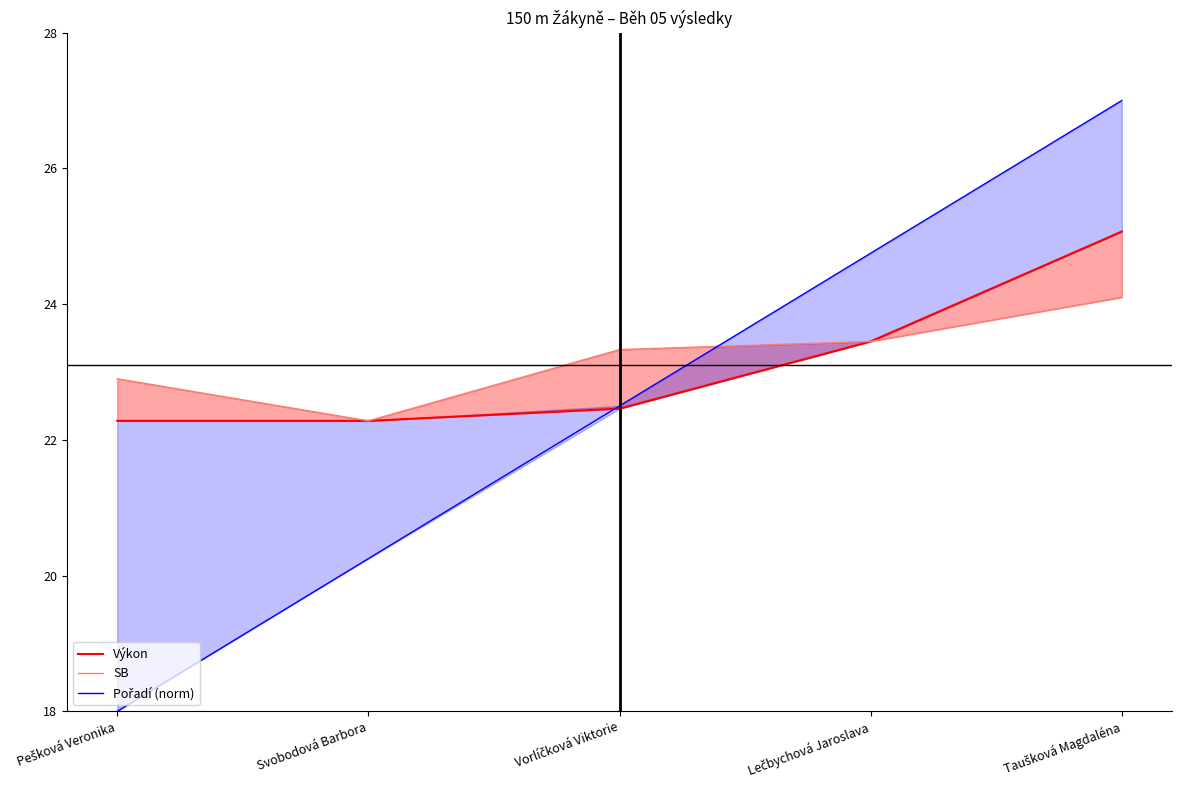

What position from the left is Taušková Magdaléna?

5